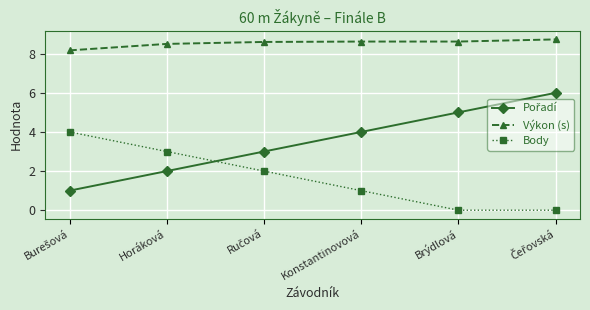

What is the average value of the Výkon (s) series?

8.5